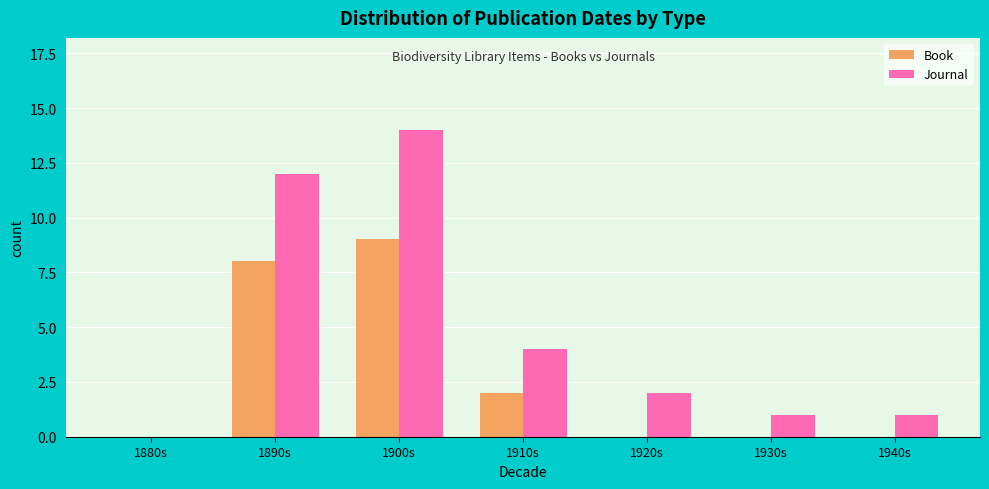

Reading right to left, transcribe all the data shown in this chart.

Book: 1940s=0	1930s=0	1920s=0	1910s=2	1900s=9	1890s=8	1880s=0
Journal: 1940s=1	1930s=1	1920s=2	1910s=4	1900s=14	1890s=12	1880s=0